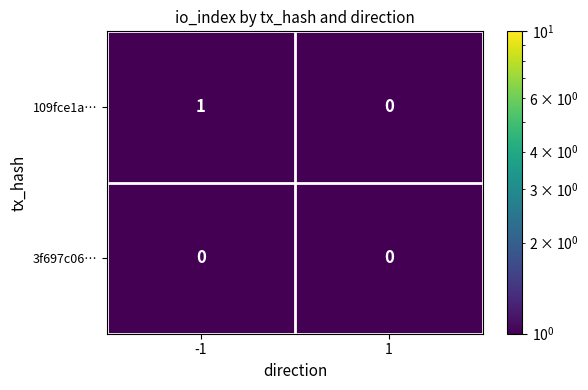

Is it true that 109fce1a… equals 0 at 1?

True